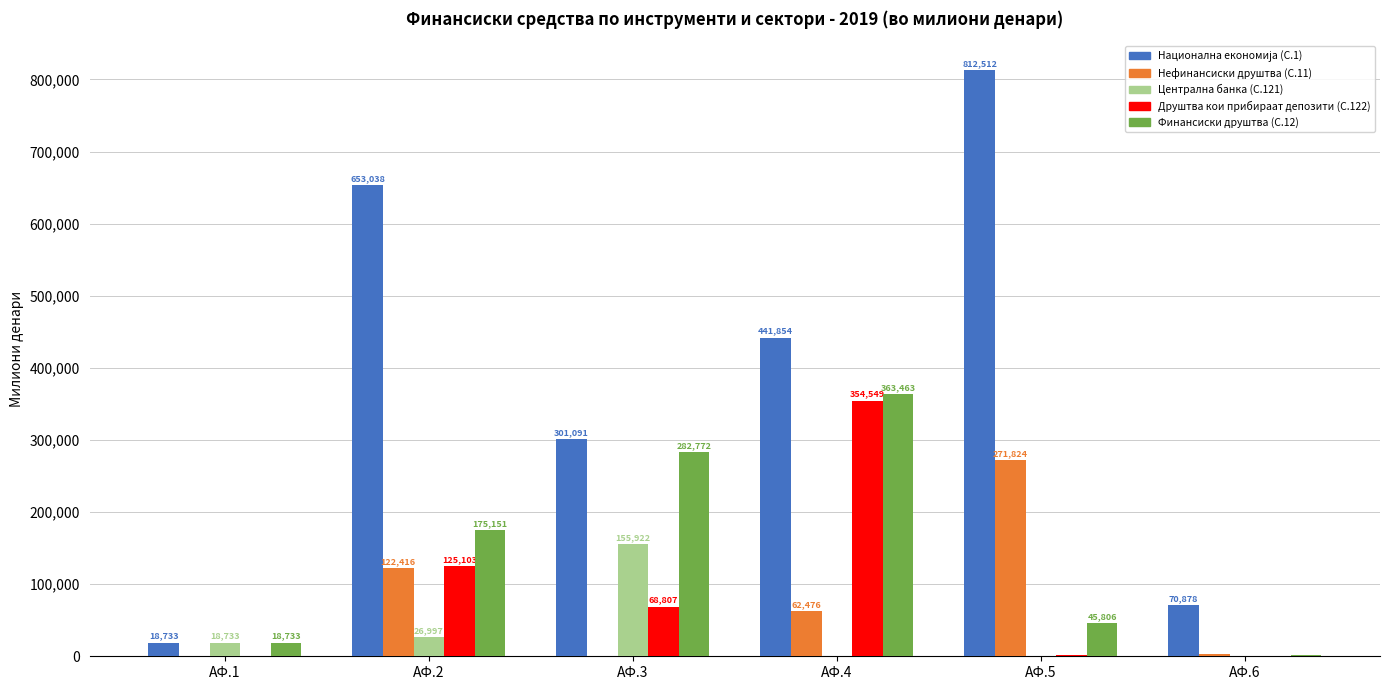

Is it true that Финансиски друштва (C.12) equals 15068.2 at АФ.5?

False